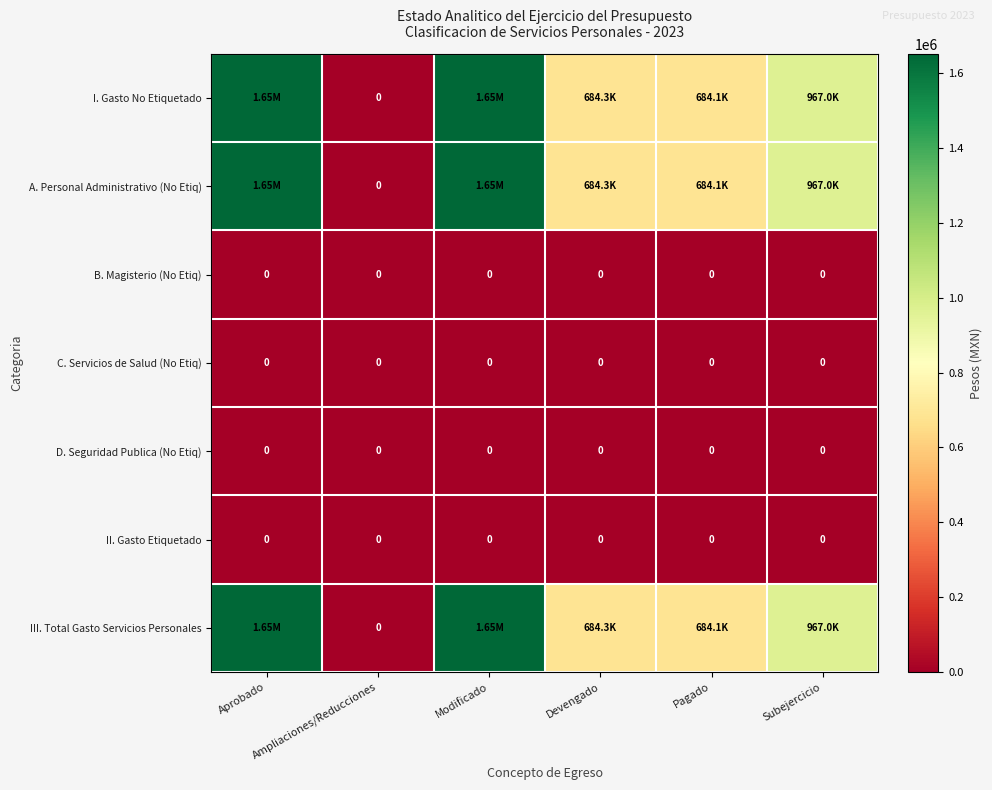

What is the total value across all series at Devengado?

2052870.8